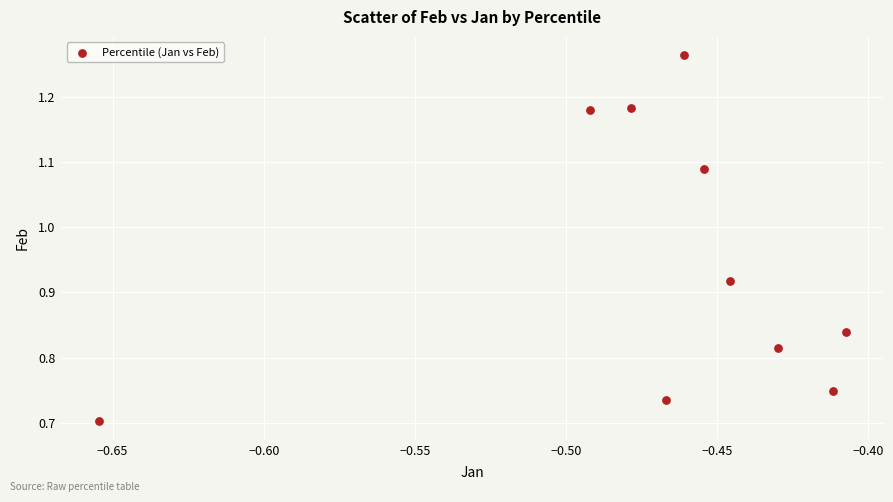

What is the range of Y values (max minus min)?

0.6